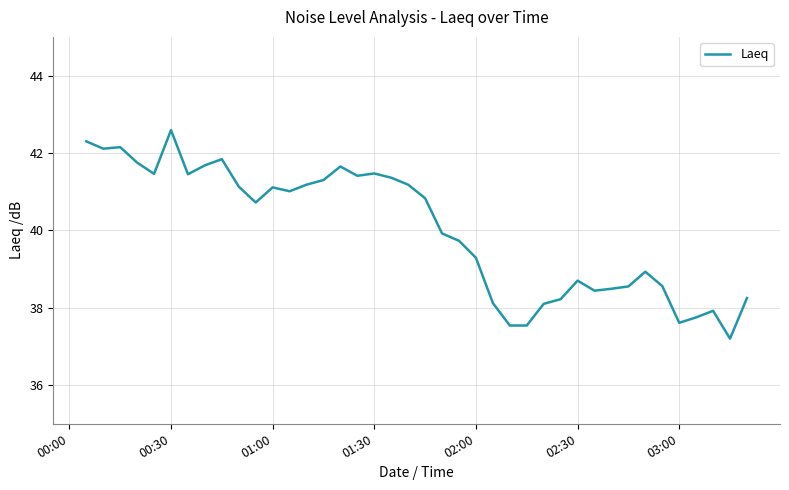

How many lines are shown in the chart?

1